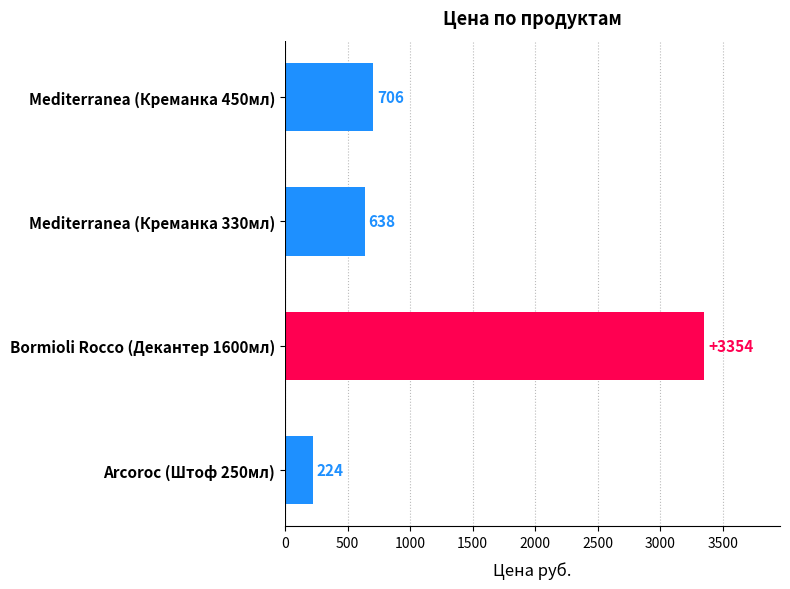

Reading bottom to top, list all the values displayed in this chart.

224	3354	638	706